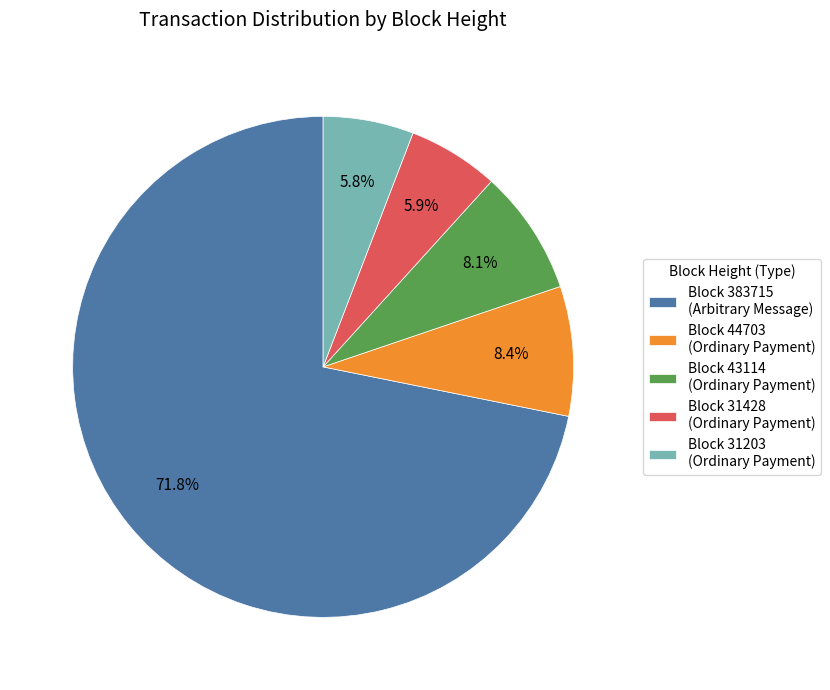

How many slices are in this pie chart?

5